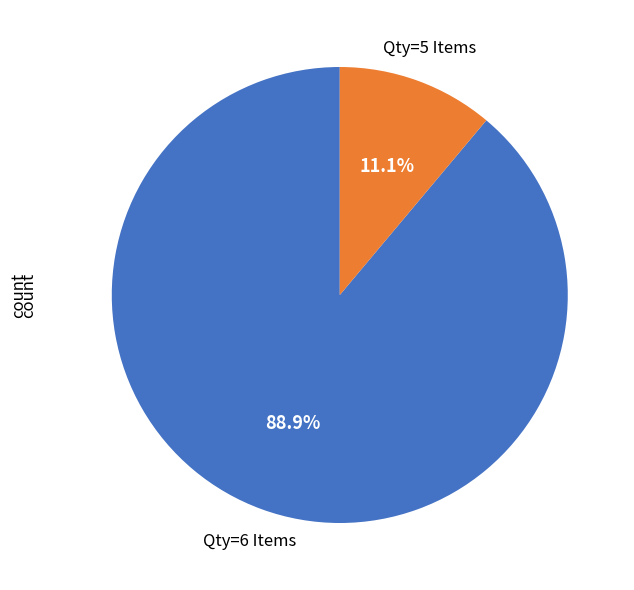

What portion of the pie excludes Qty=5 Items?

88.9%